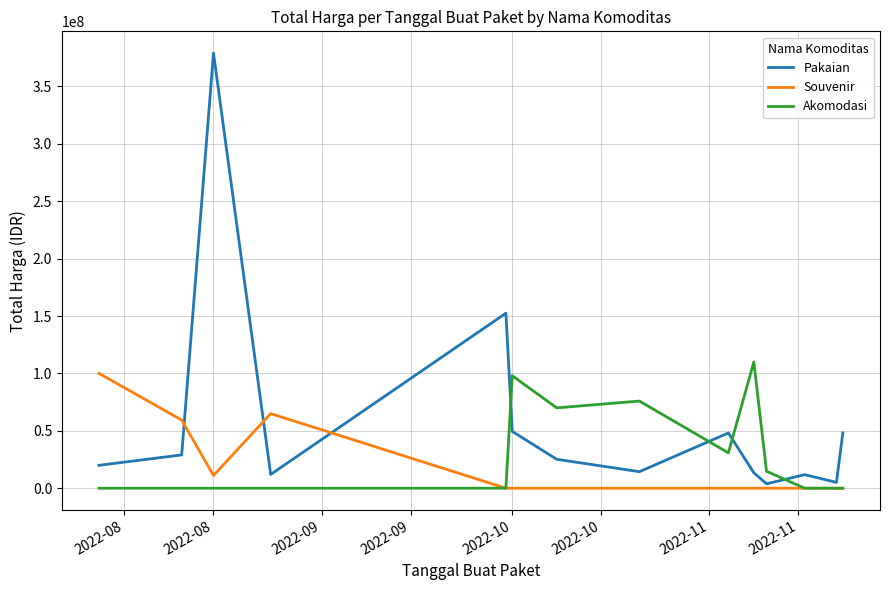

After their last crossing, which series has the higher values: Souvenir or Pakaian?

Pakaian